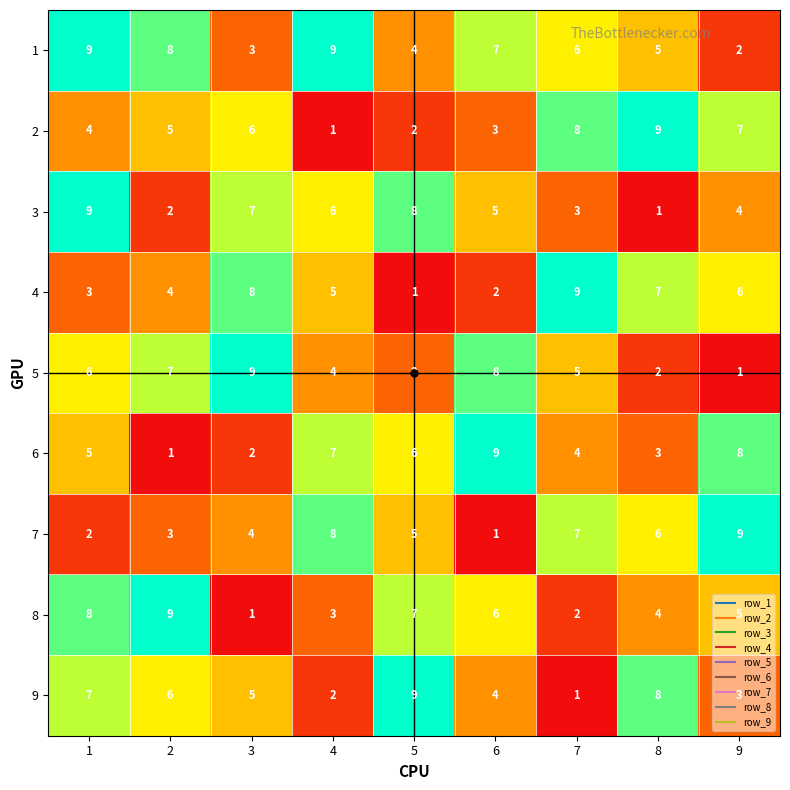

At 7, list the series in order from largest to smallest.

4, 2, 7, 1, 5, 6, 3, 8, 9